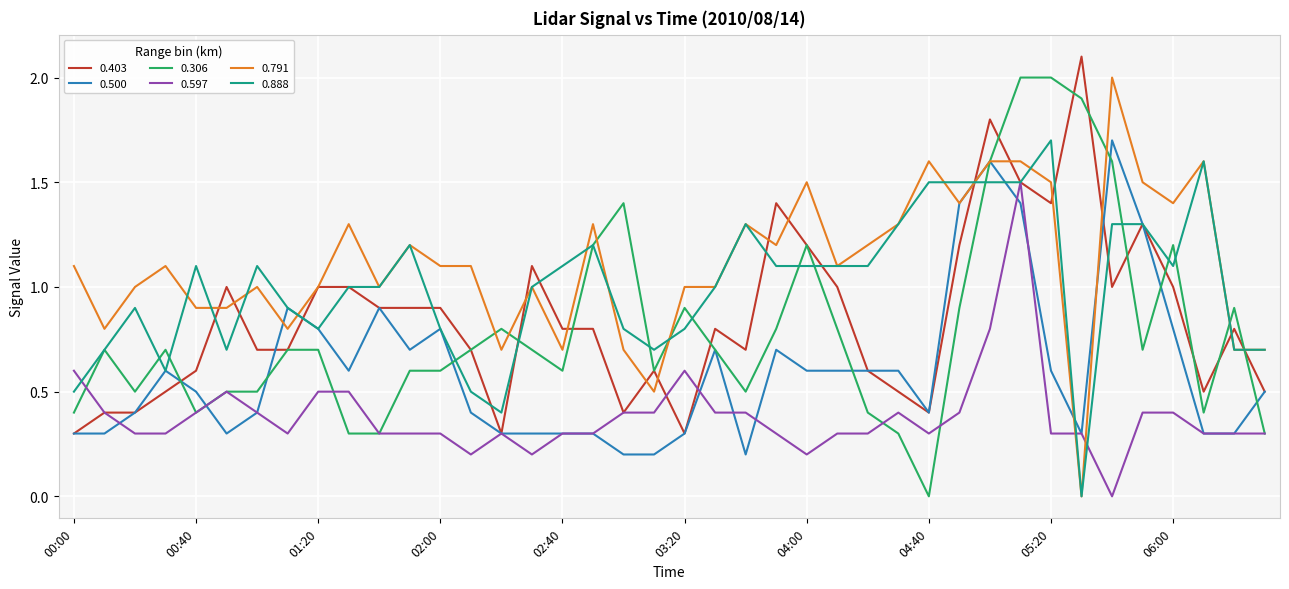

What is the maximum value shown in the chart?

2.1